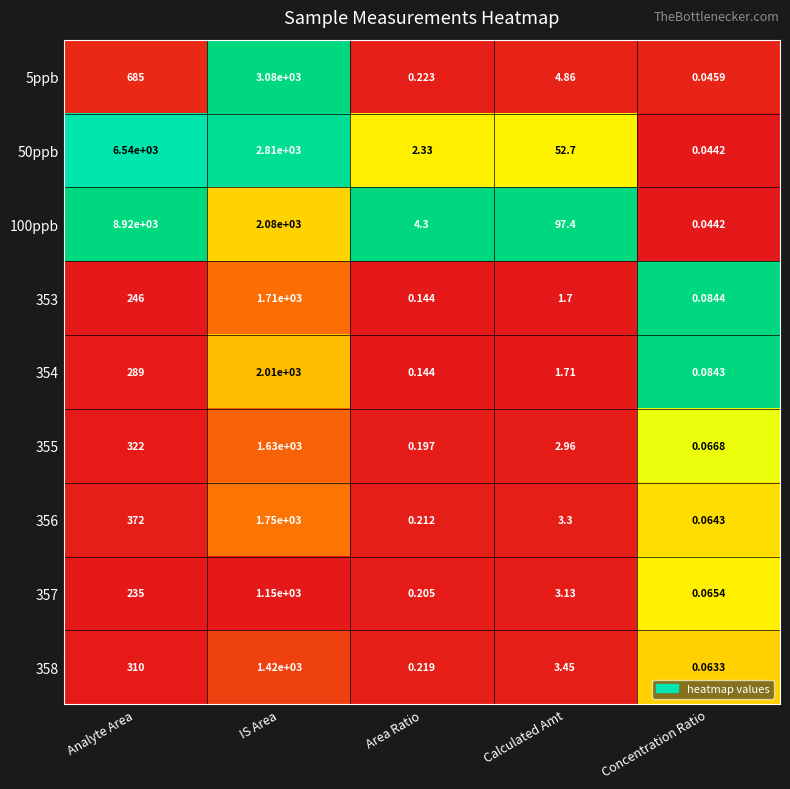

Which label corresponds to the smallest value in the chart?

Concentration Ratio